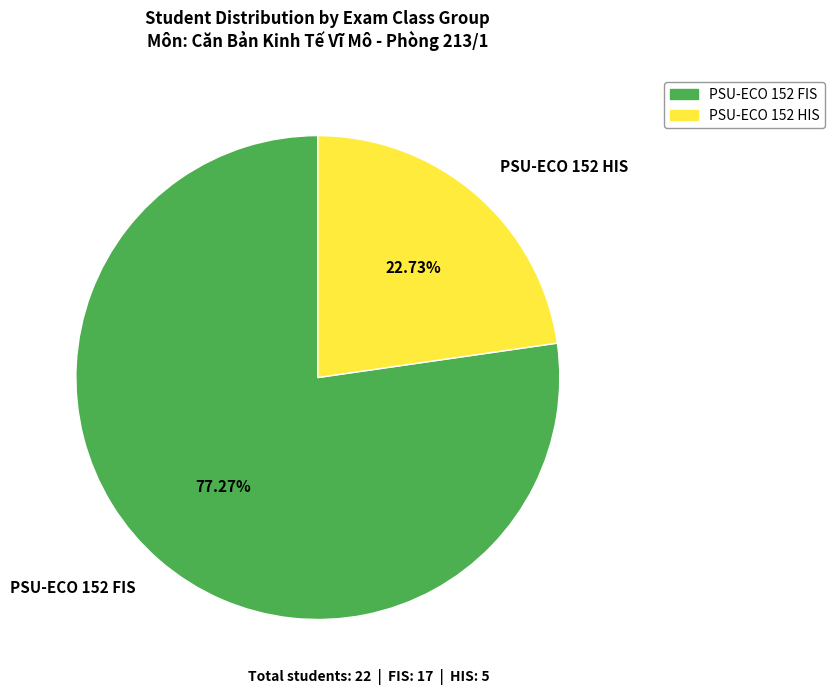

What is the ratio of the value at PSU-ECO 152 FIS to the value at PSU-ECO 152 HIS?

3.4